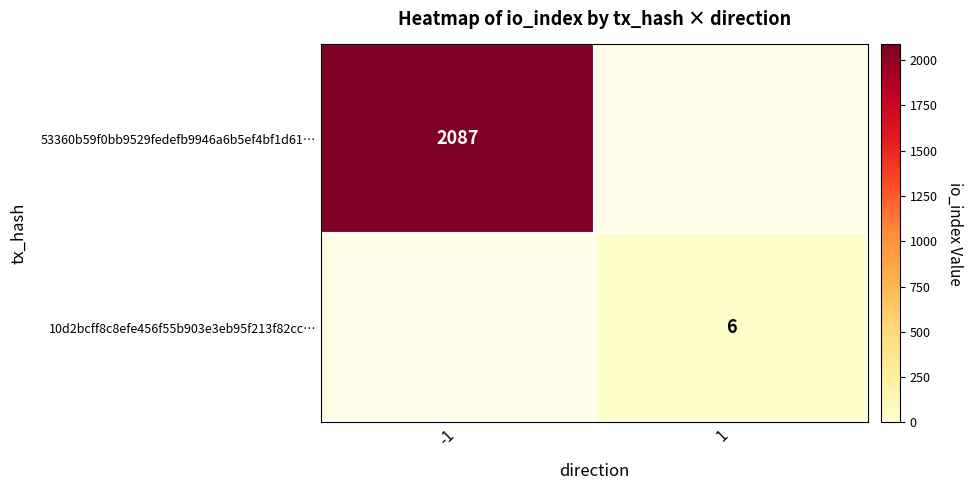

At how many categories does at least one series exceed 1506?

1